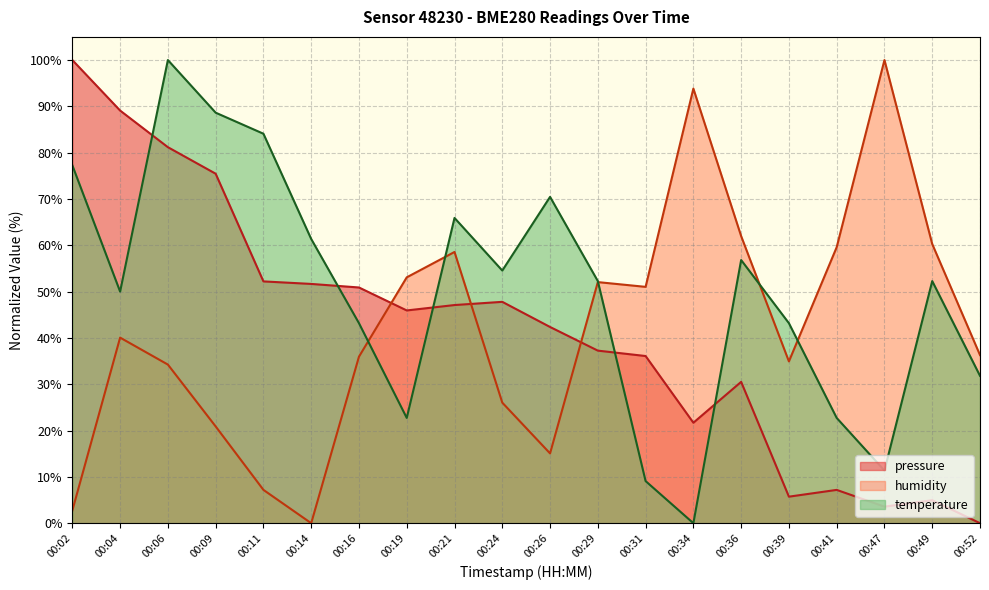

How many times do temperature and pressure cross each other?

5